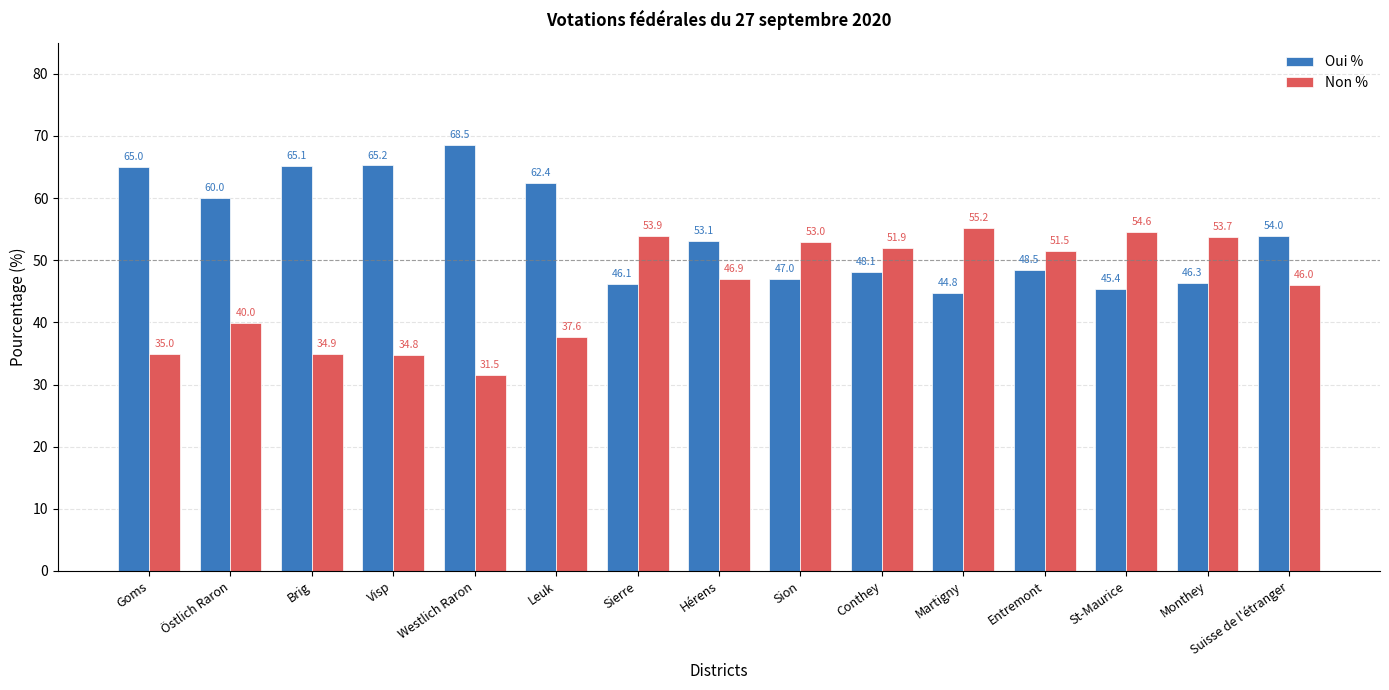

What is the difference between the highest and lowest values at St-Maurice?

9.2